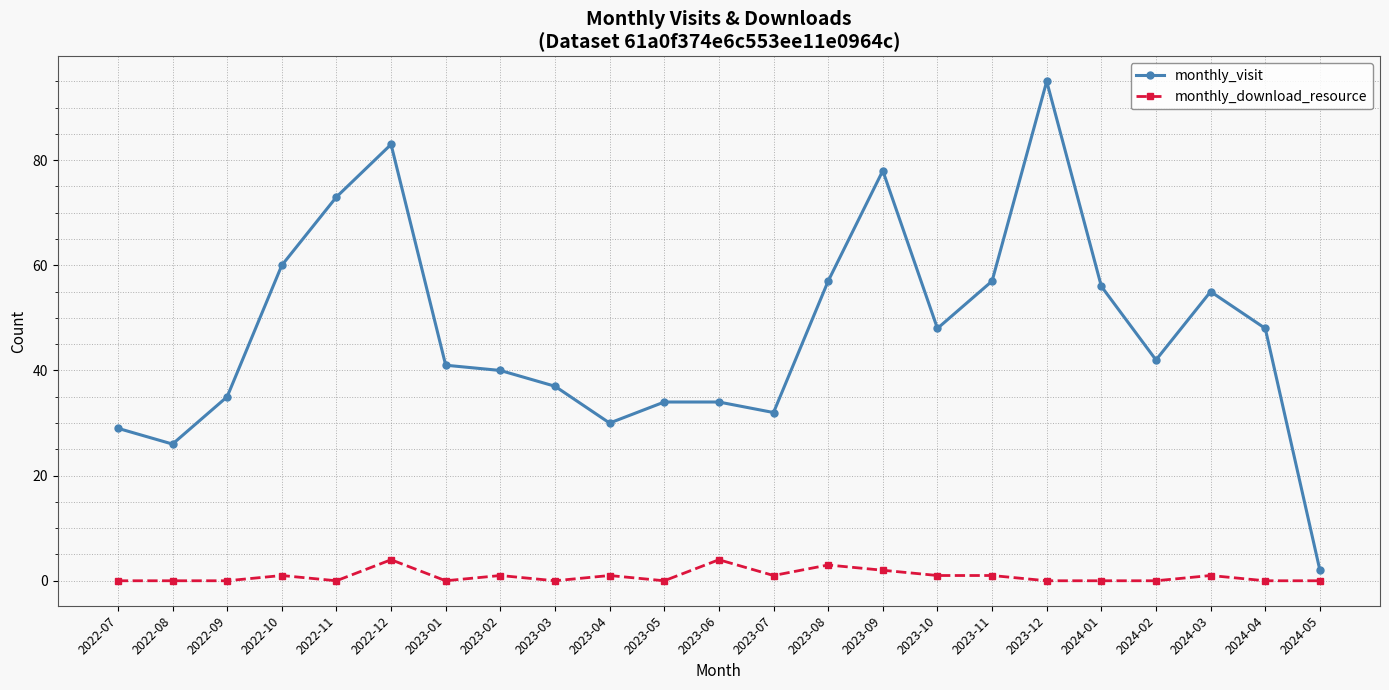

Rank the series by their average value, from lowest to highest.

monthly_download_resource, monthly_visit